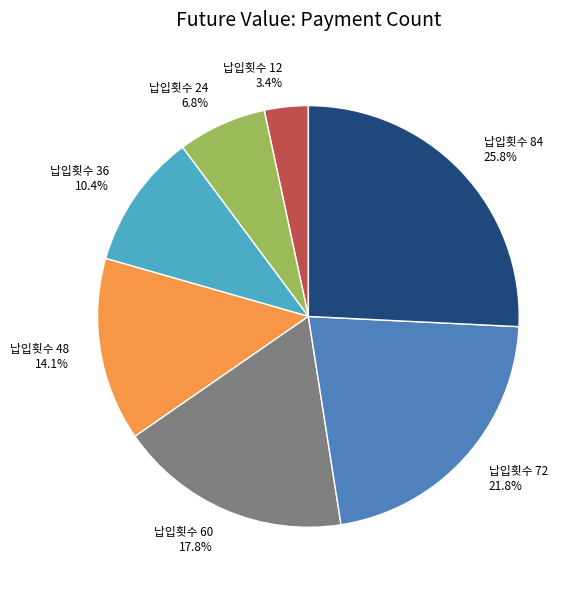

What is the total percentage of 납입횟수 12 and 납입횟수 24?

10.2%